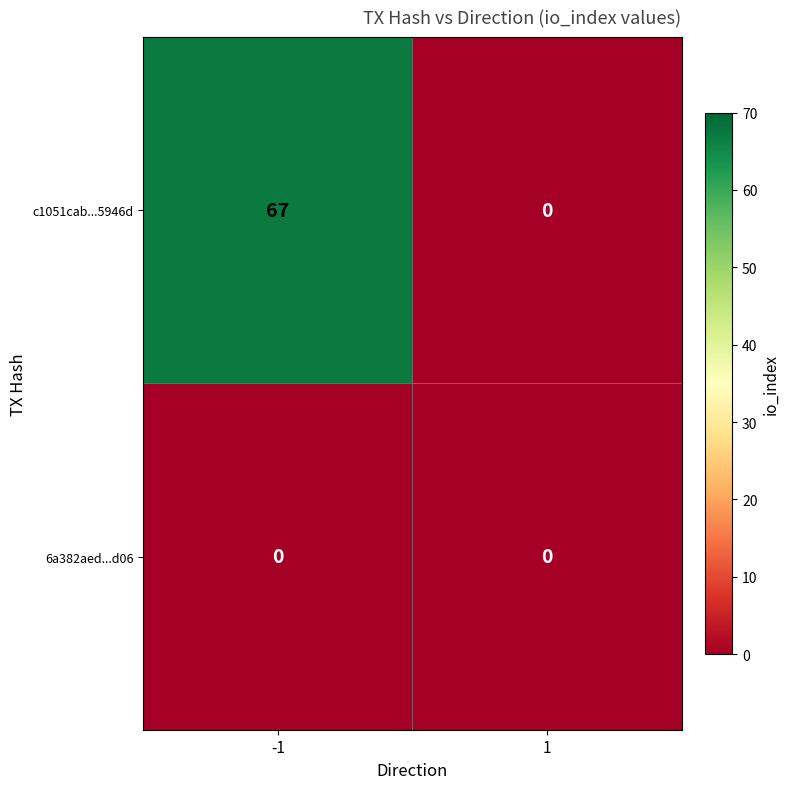

At how many categories does at least one series exceed 44?

1